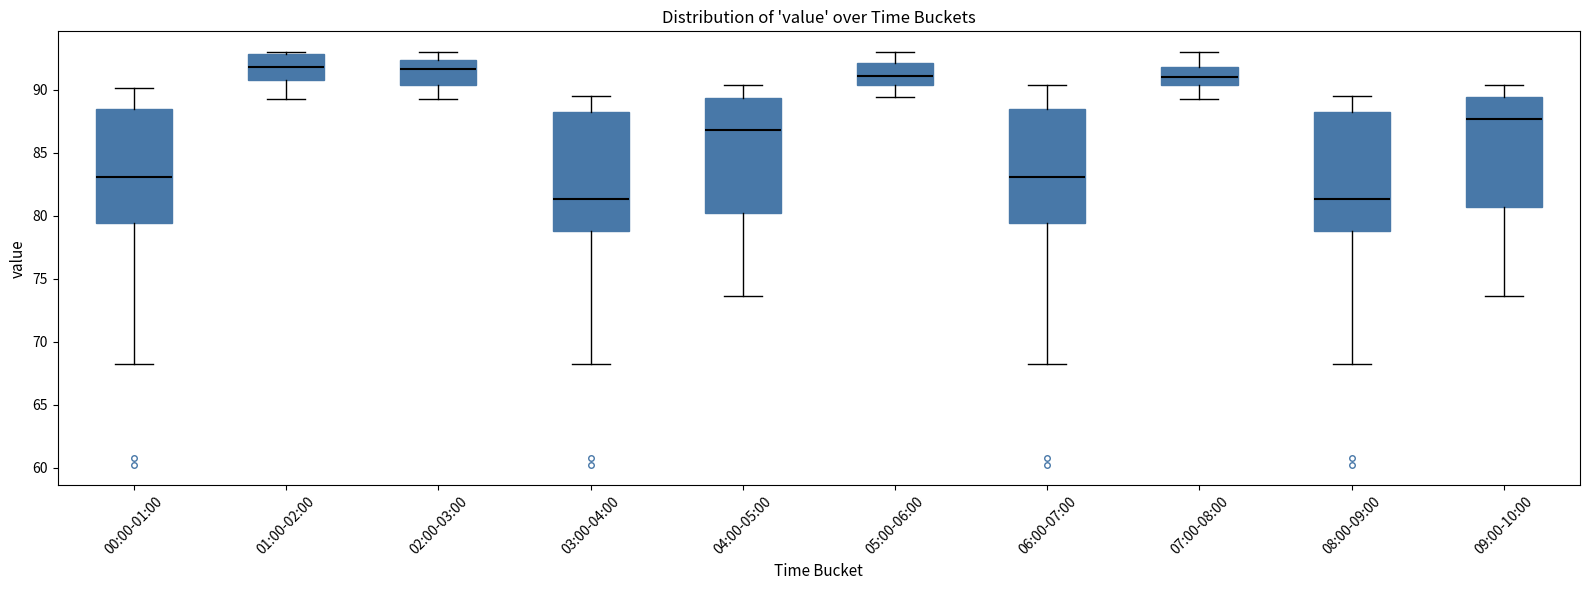

Where is the lower edge of the box for 07:00-08:00 on the y-axis? The values are not printed on the chart, so give them approximately, as read against the axis.

90.5